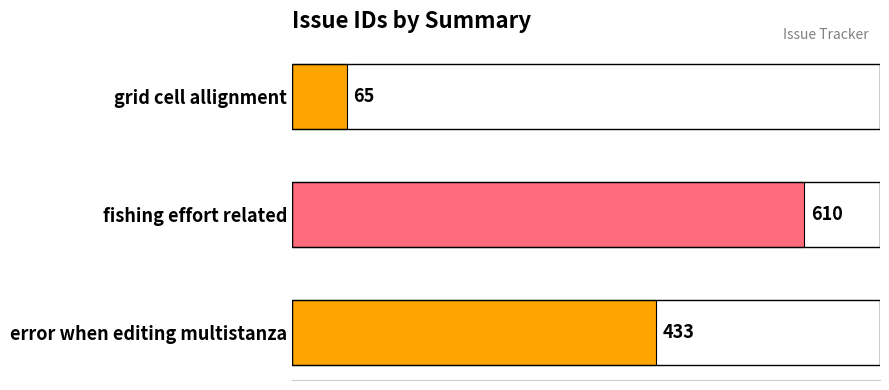

What is the difference between the maximum and minimum values?

545